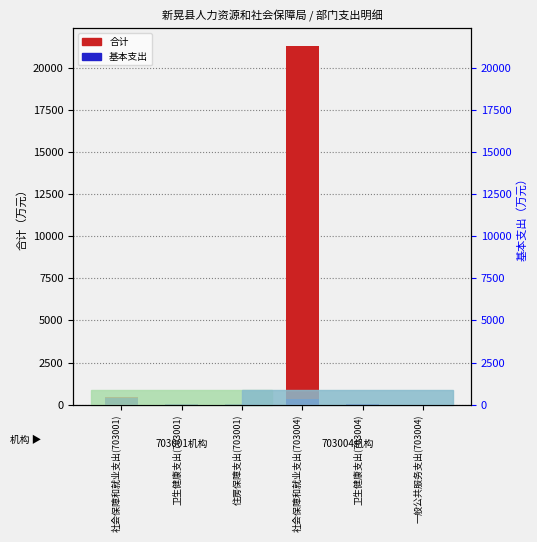

Rank the categories by 基本支出 value from lowest to highest.

一般公共服务支出(703004), 卫生健康支出(703004), 卫生健康支出(703001), 住房保障支出(703001), 社会保障和就业支出(703004), 社会保障和就业支出(703001)